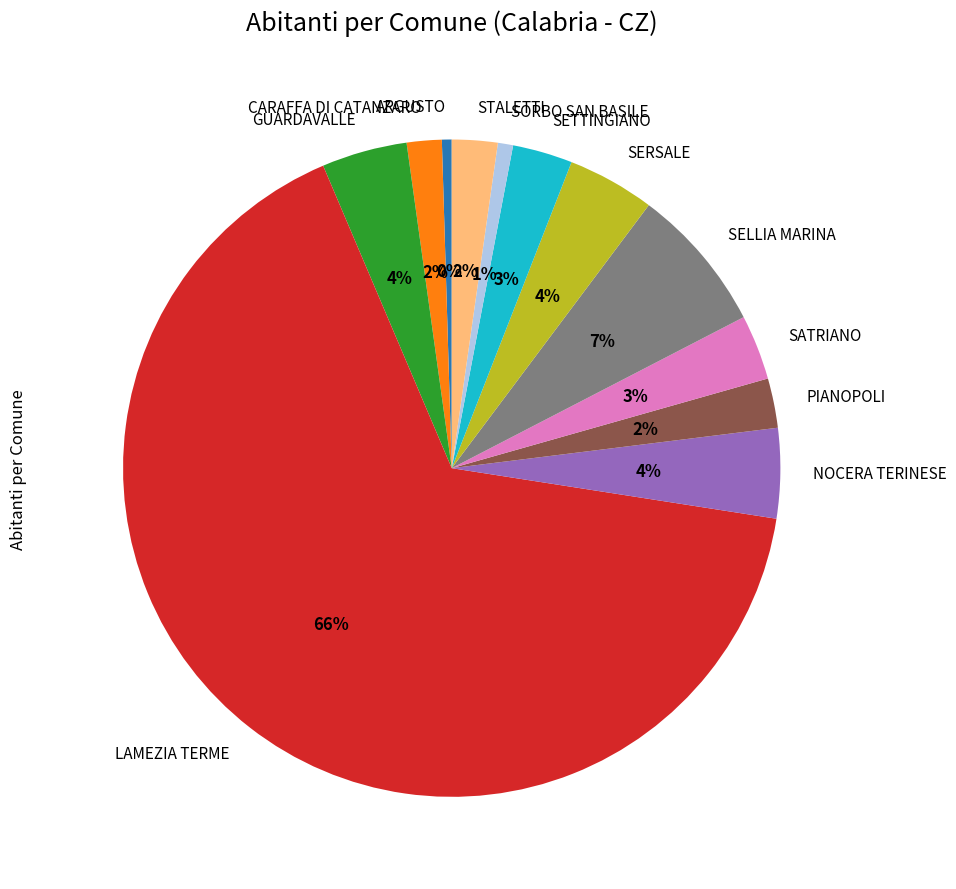

To the nearest percent, what percentage of the pie is CARAFFA DI CATANZARO?

2%